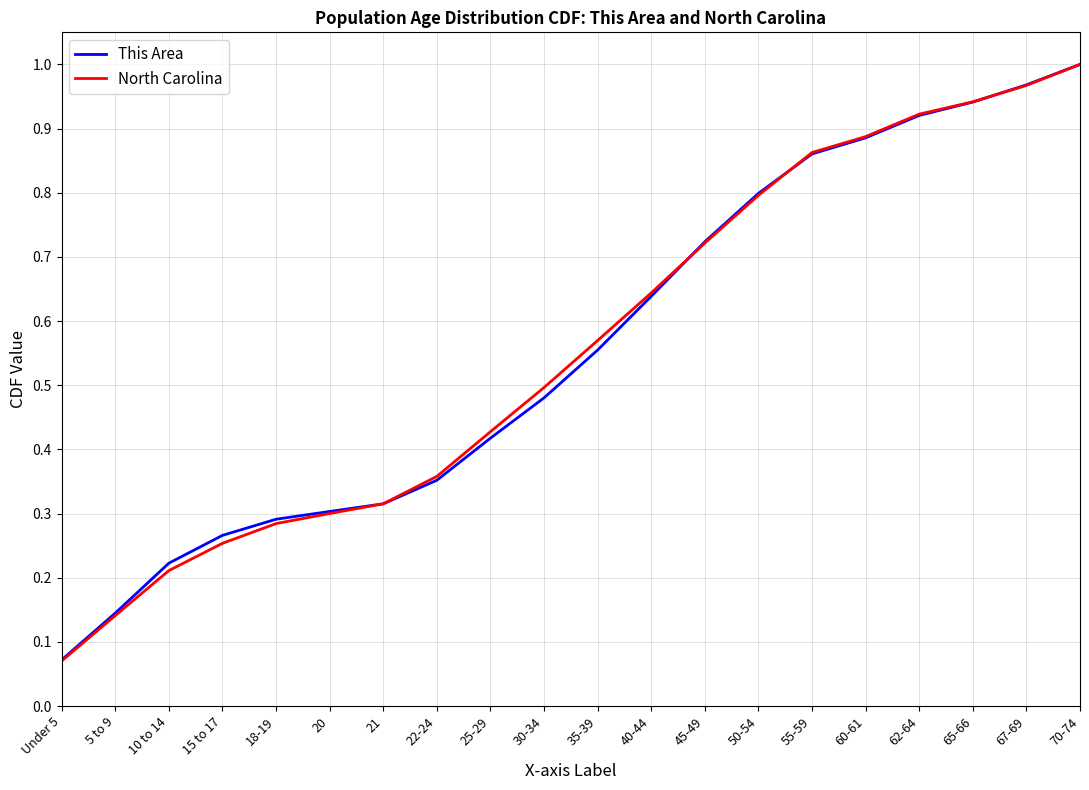

What position from the right is 18-19?

16